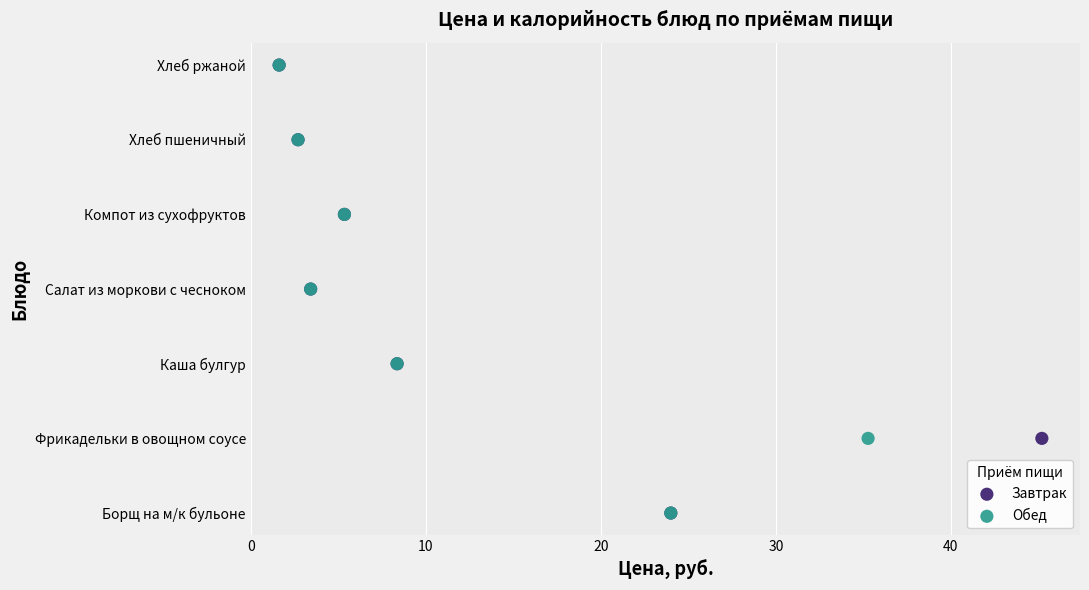

What are all the series names shown in the legend?

Завтрак, Обед